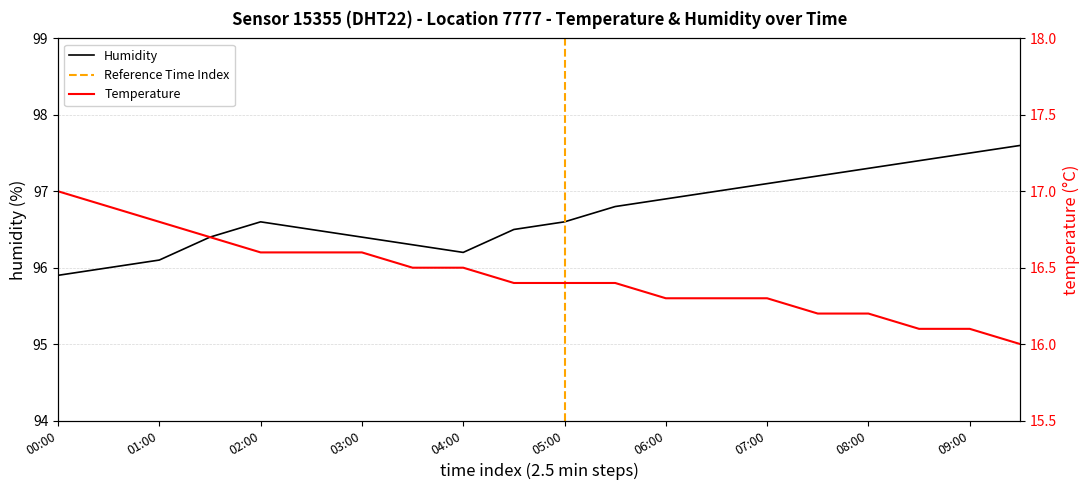

Which series has the largest total across all categories?

humidity